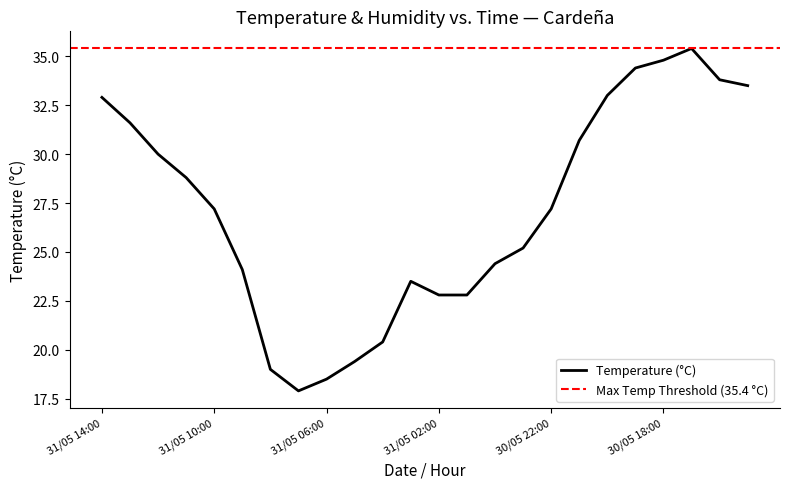

How many points are higher than both their immediate neighbors (excluding endpoints)?

2